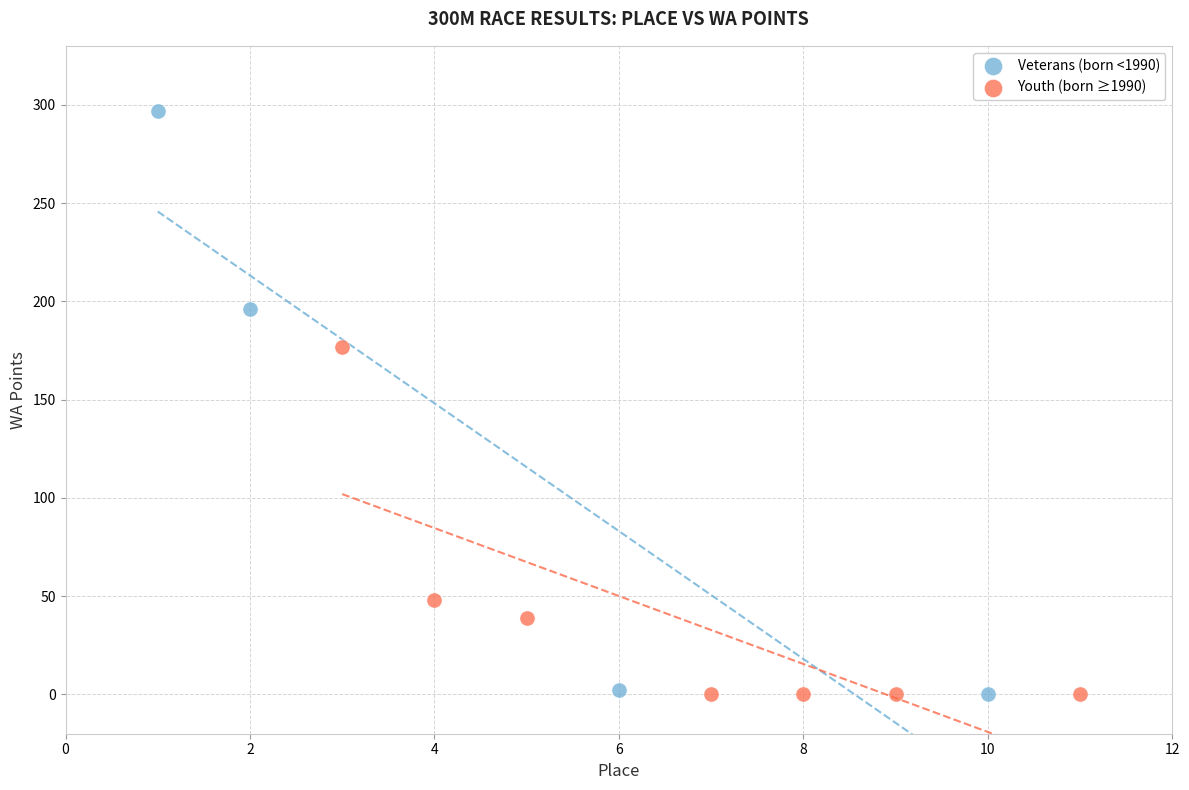

Which series has the widest spread of Y values?

Veterans (born <1990)